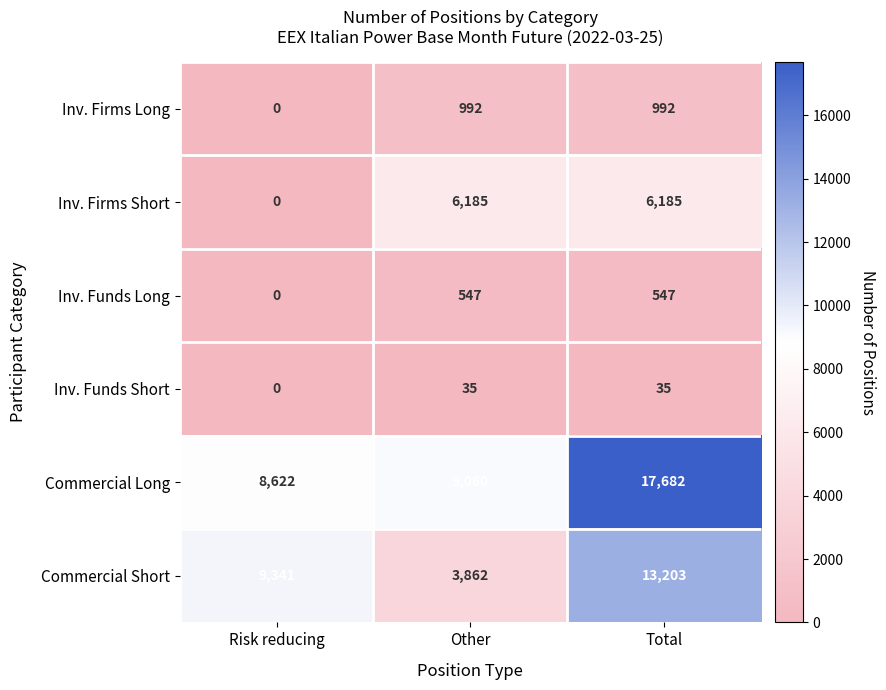

List the series in order of their peak value, lowest first.

Inv. Funds Short, Inv. Funds Long, Inv. Firms Long, Inv. Firms Short, Commercial Short, Commercial Long